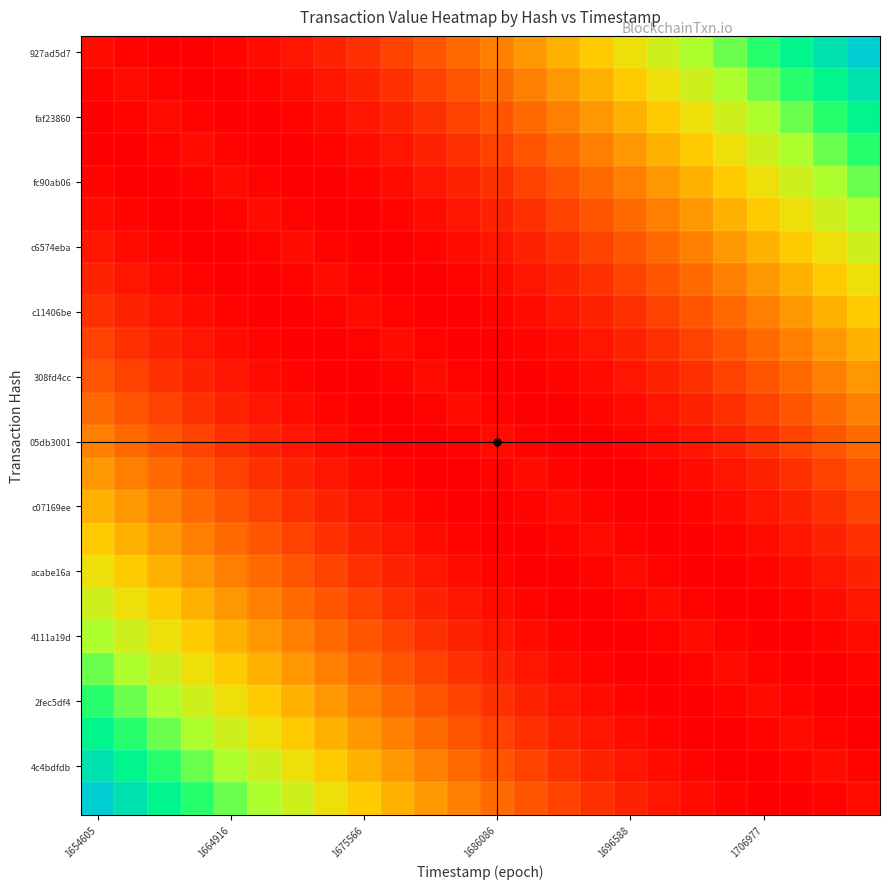

Which series has the largest range (max minus min)?

927ad5d7